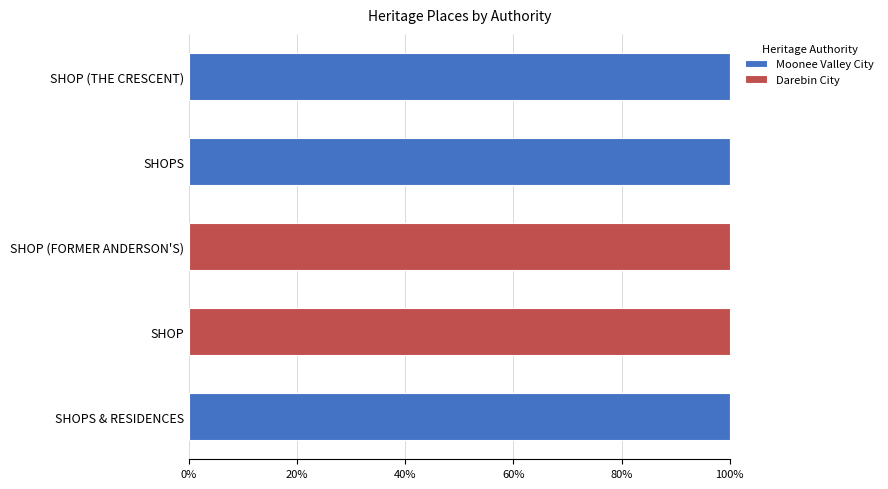

What are all the series names shown in the legend?

Moonee Valley City, Darebin City